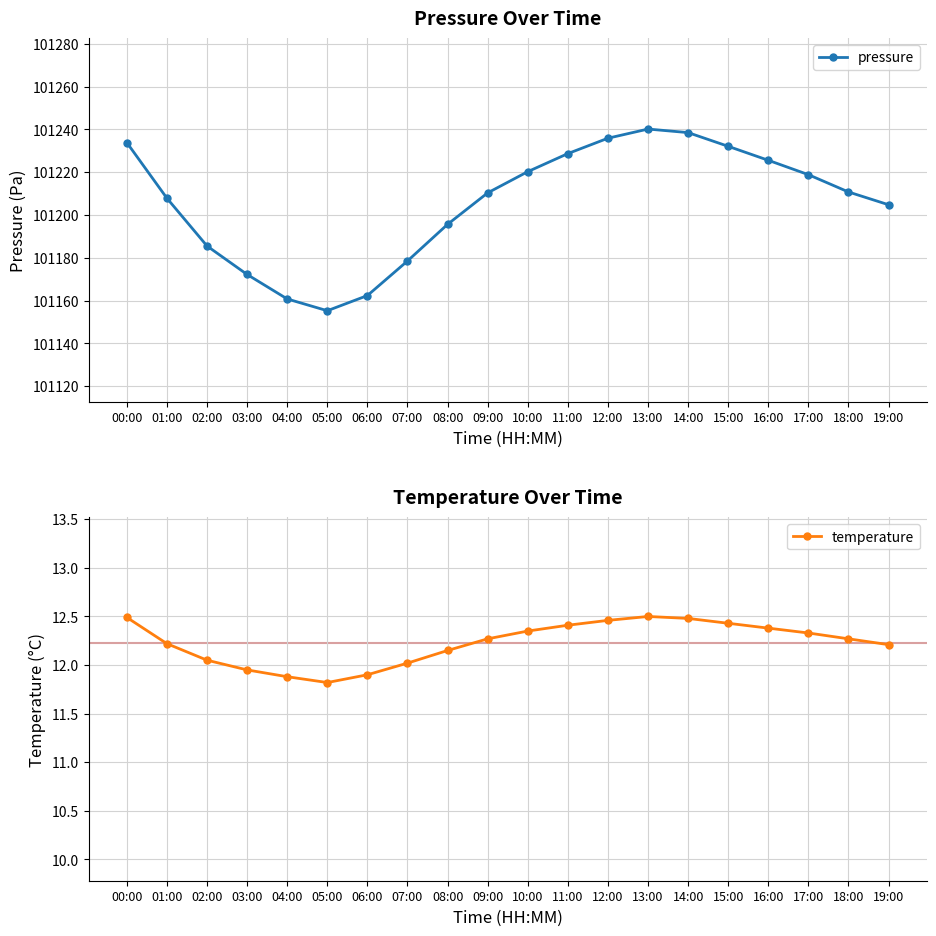

What position from the left is 10:00?

11